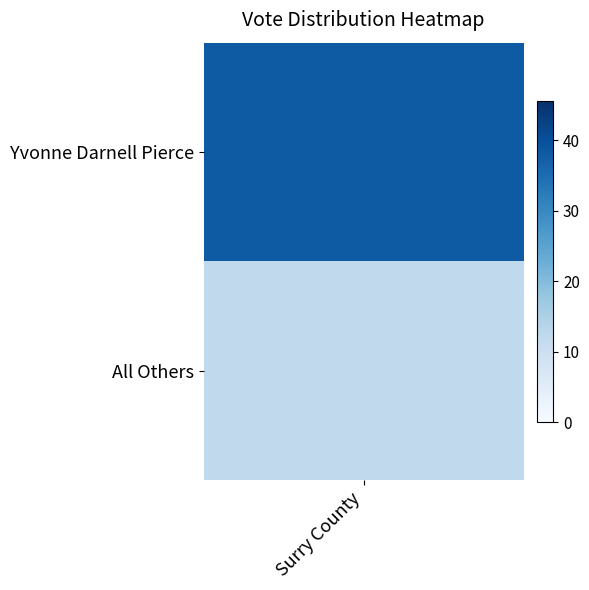

What is the sum of all values?

50